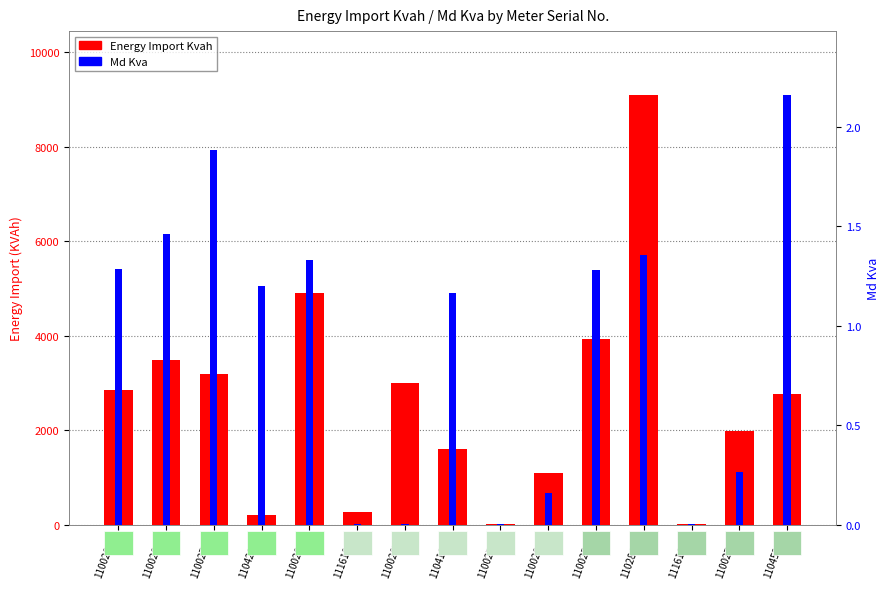

Count the number of categories in the chart.

15